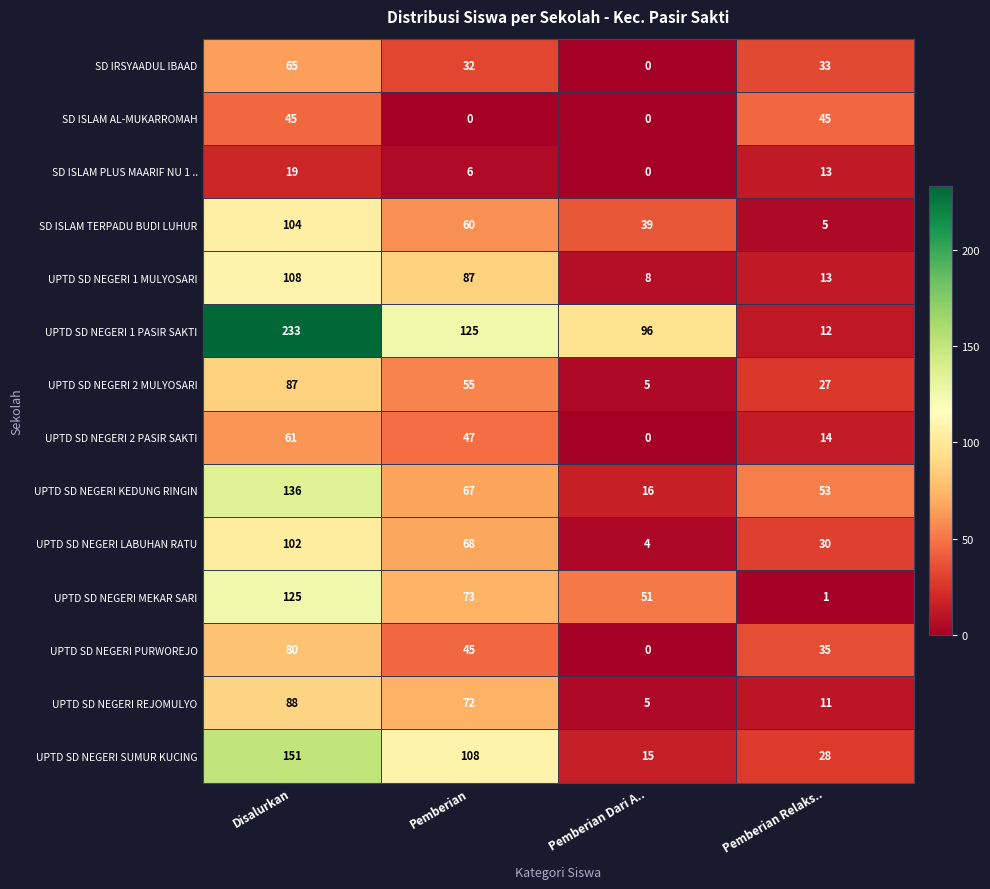

Which series changed the most between Disalurkan and Pemberian?

UPTD SD NEGERI 1 PASIR SAKTI